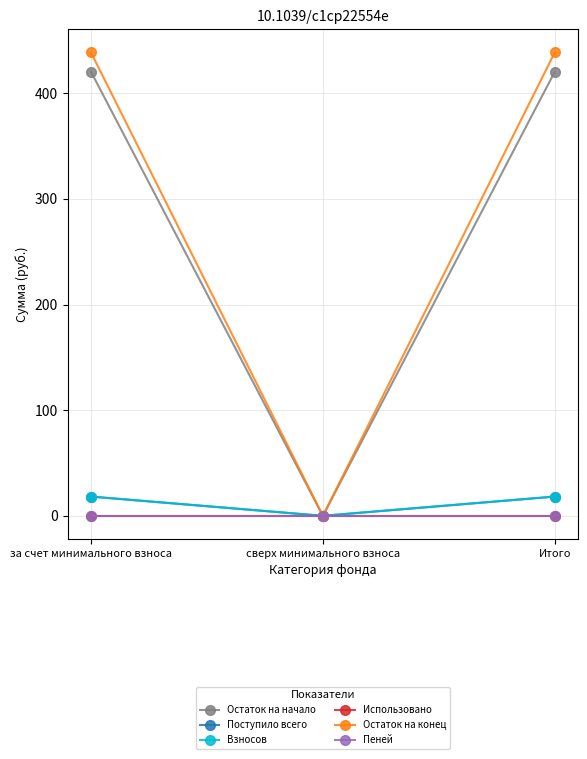

What is the average value of the Остаток на конец series?

292.5